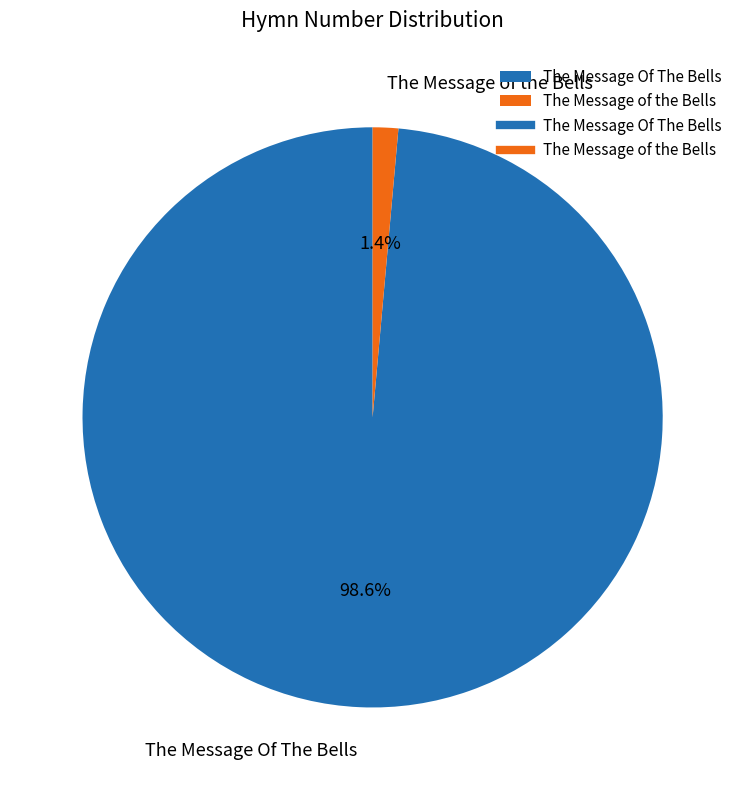

Which slice is the largest?

The Message Of The Bells